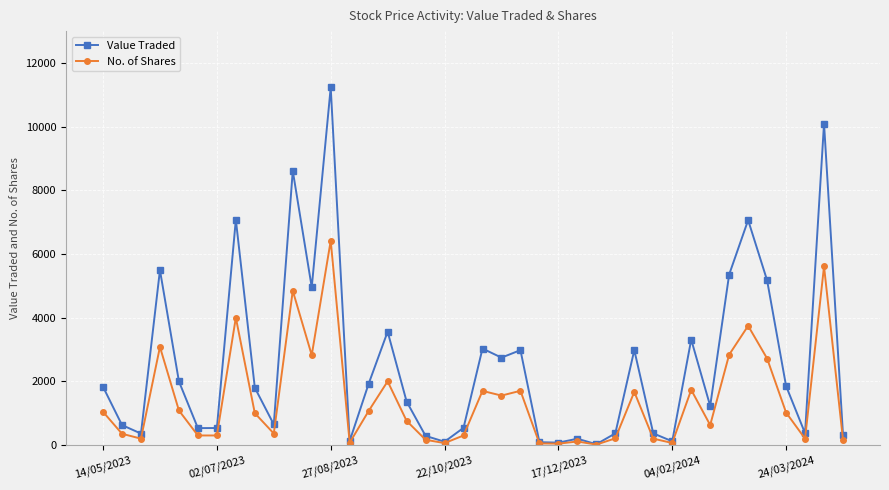

What is the maximum value shown in the chart?

11230